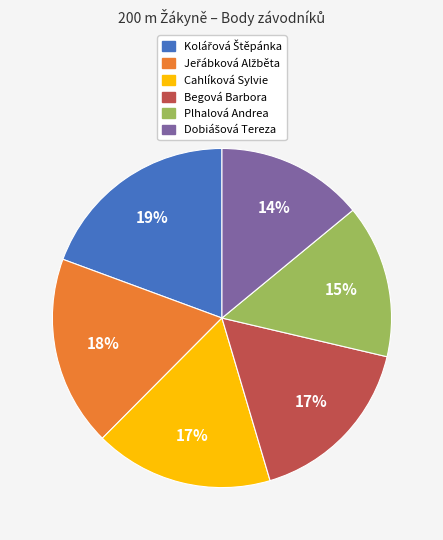

To the nearest percent, what is the average slice percentage?

17%